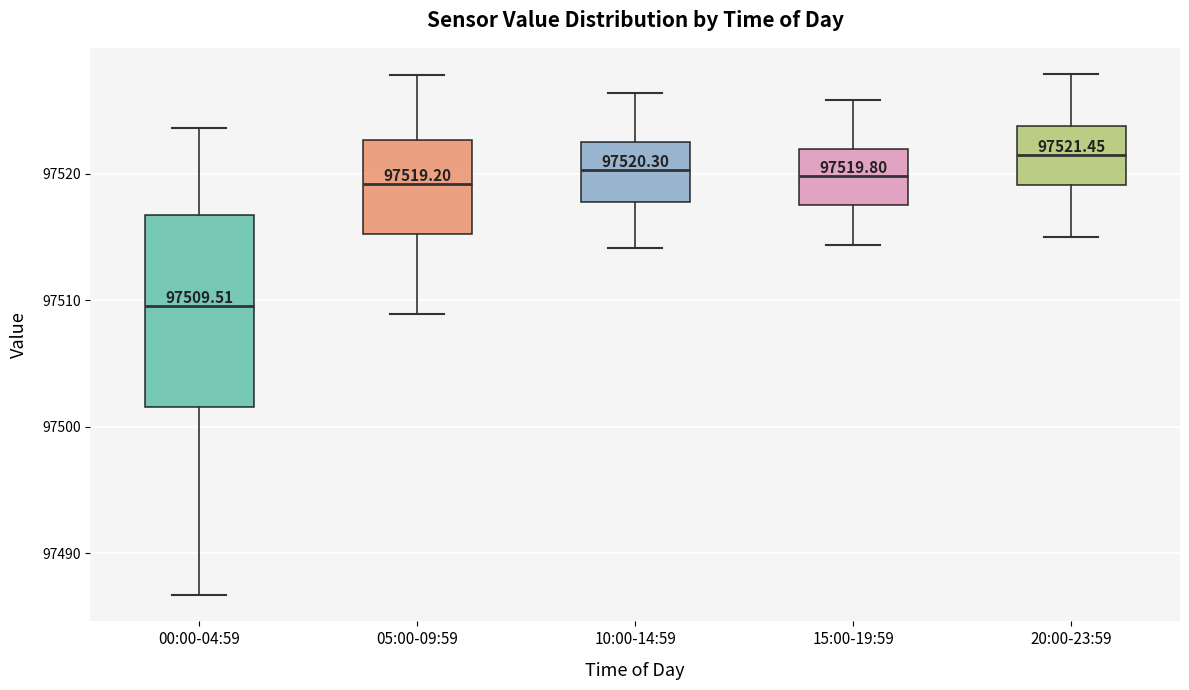

Which box's median line is the highest?

20:00-23:59